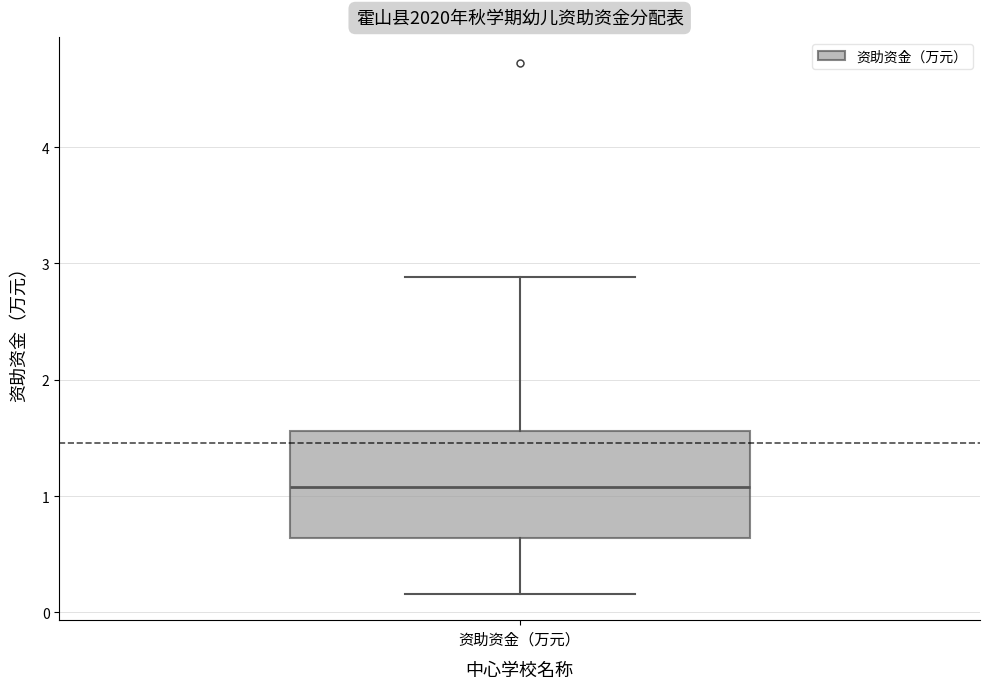

Where does the median line of the box for 资助资金（万元） sit on the y-axis? The values are not printed on the chart, so give them approximately, as read against the axis.

1.1